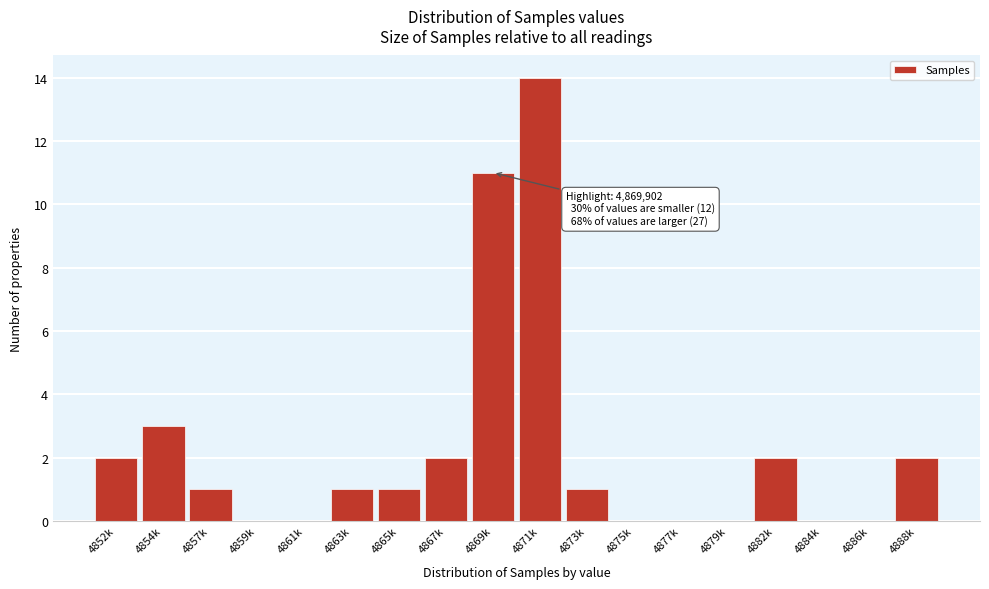

Reading left to right, list all the values displayed in this chart.

4852k=2	4854k=3	4857k=1	4859k=0	4861k=0	4863k=1	4865k=1	4867k=2	4869k=11	4871k=14	4873k=1	4875k=0	4877k=0	4879k=0	4882k=2	4884k=0	4886k=0	4888k=2